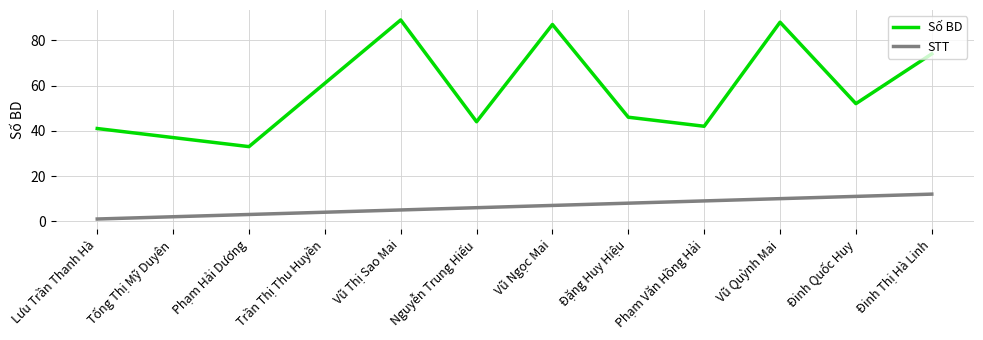

How many lines are shown in the chart?

2